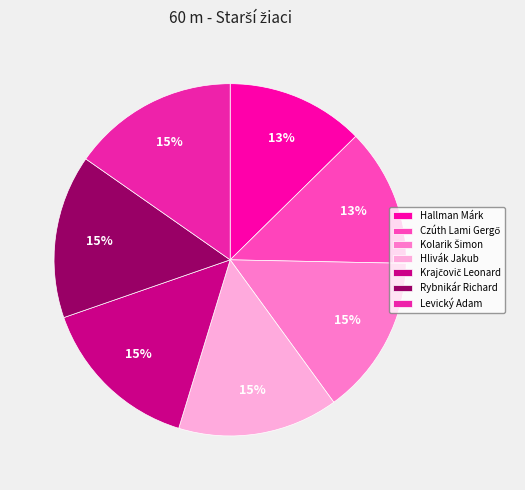

What is the largest slice in the pie chart?

Levický Adam